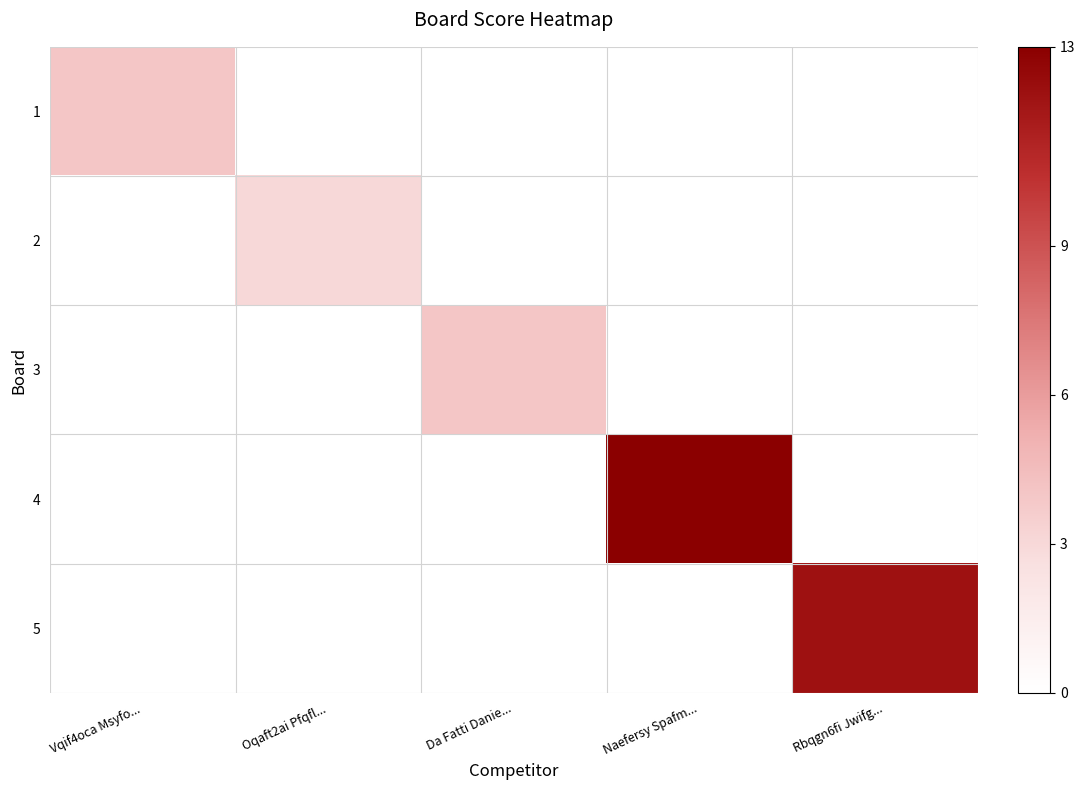

Reading right to left, extract all data points from this chart.

1: Rbqgn6fi Jwifg...=0	Naefersy Spafm...=0	Da Fatti Danie...=0	Oqaft2ai Pfqfl...=0	Vqif4oca Msyfo...=4
2: Rbqgn6fi Jwifg...=0	Naefersy Spafm...=0	Da Fatti Danie...=0	Oqaft2ai Pfqfl...=3	Vqif4oca Msyfo...=0
3: Rbqgn6fi Jwifg...=0	Naefersy Spafm...=0	Da Fatti Danie...=4	Oqaft2ai Pfqfl...=0	Vqif4oca Msyfo...=0
4: Rbqgn6fi Jwifg...=0	Naefersy Spafm...=13	Da Fatti Danie...=0	Oqaft2ai Pfqfl...=0	Vqif4oca Msyfo...=0
5: Rbqgn6fi Jwifg...=12	Naefersy Spafm...=0	Da Fatti Danie...=0	Oqaft2ai Pfqfl...=0	Vqif4oca Msyfo...=0